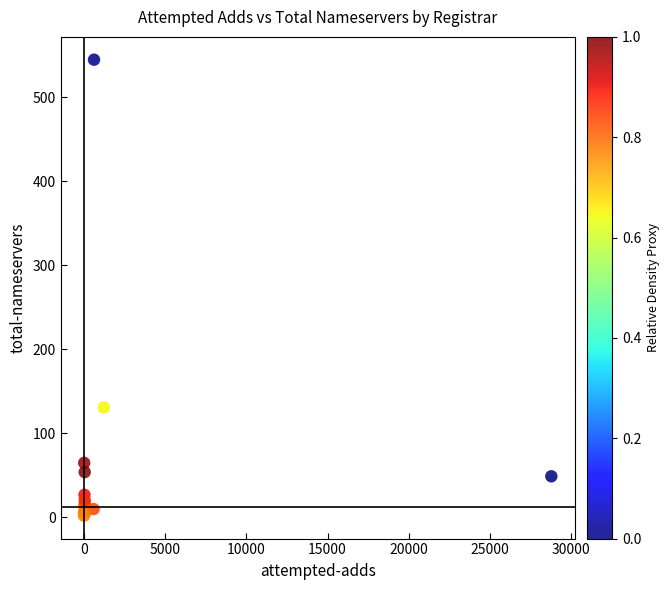

What Y value in the scatter plot is closest to 273?

131